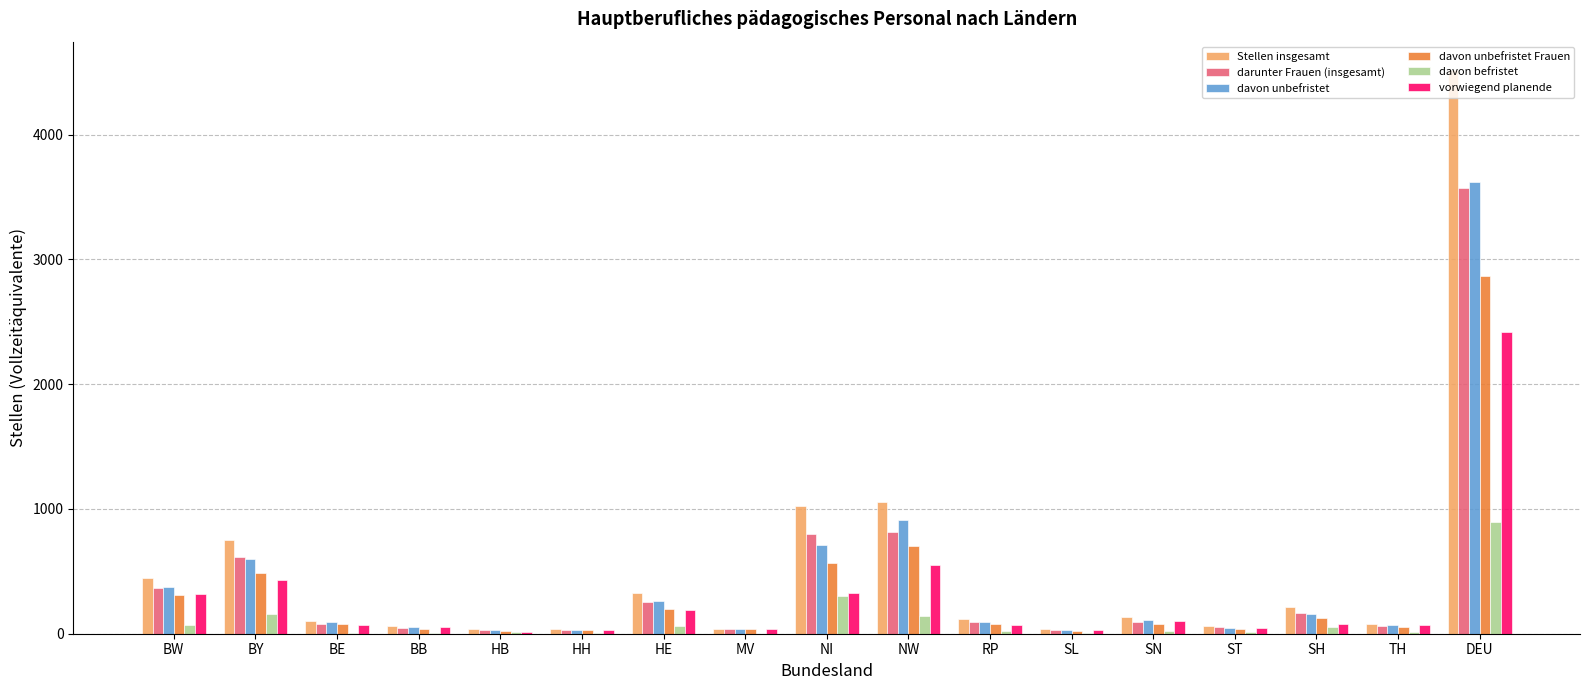

True or false: darunter Frauen (insgesamt) has a value of 96.5 at SN.

True